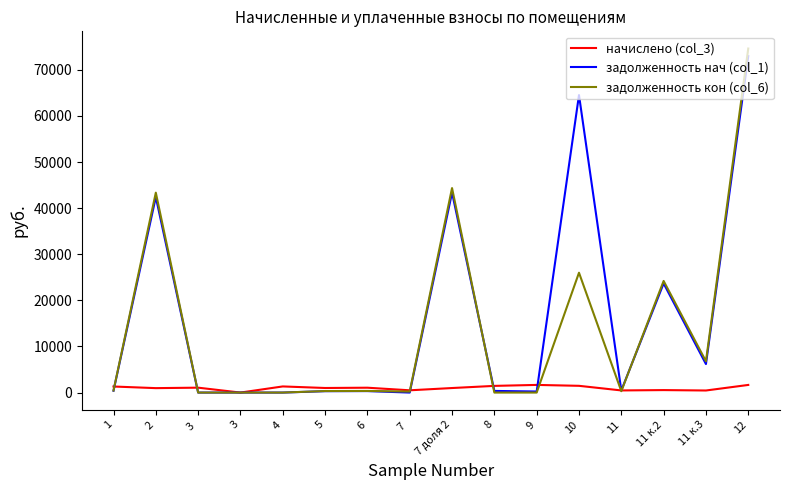

What is the sum of all задолженность кон (col_6) values?

221012.7